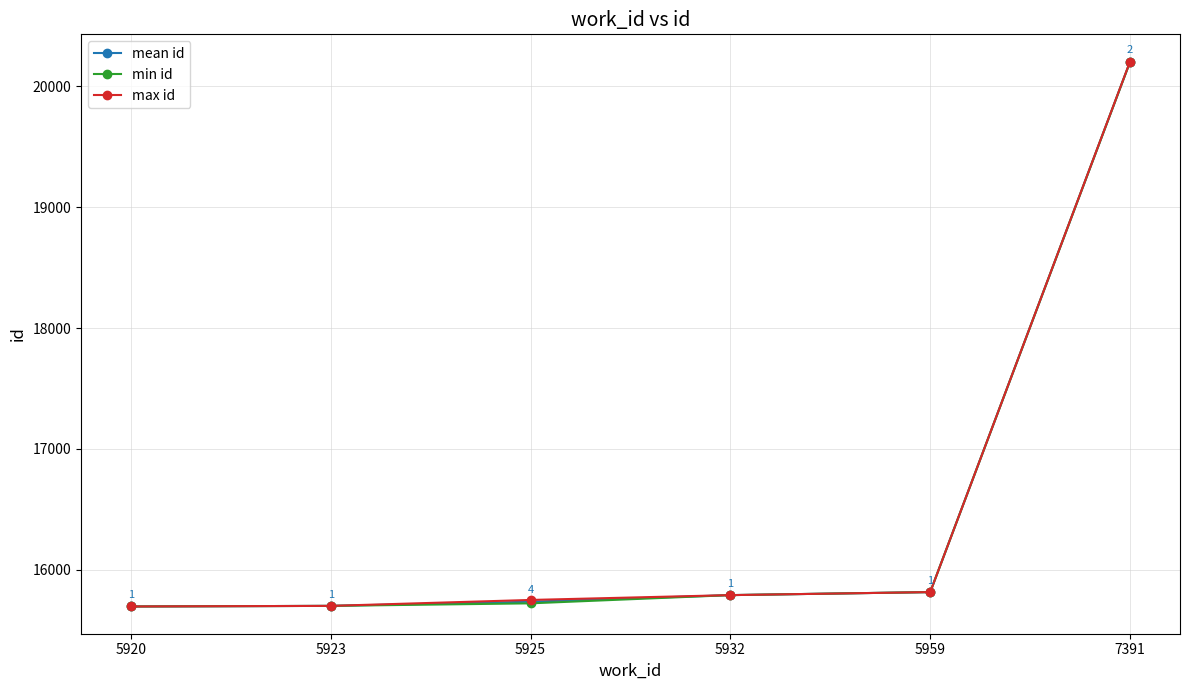

What is the difference between the highest and lowest values at 7391?

3.0